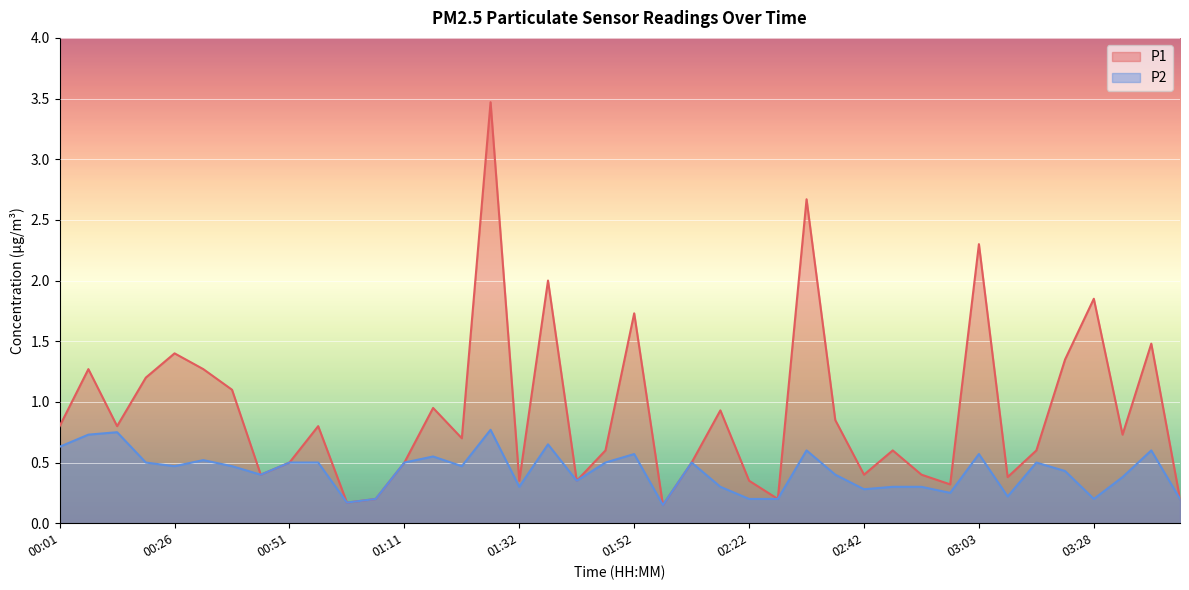

True or false: P1 has more than 1 interior local peaks.

True